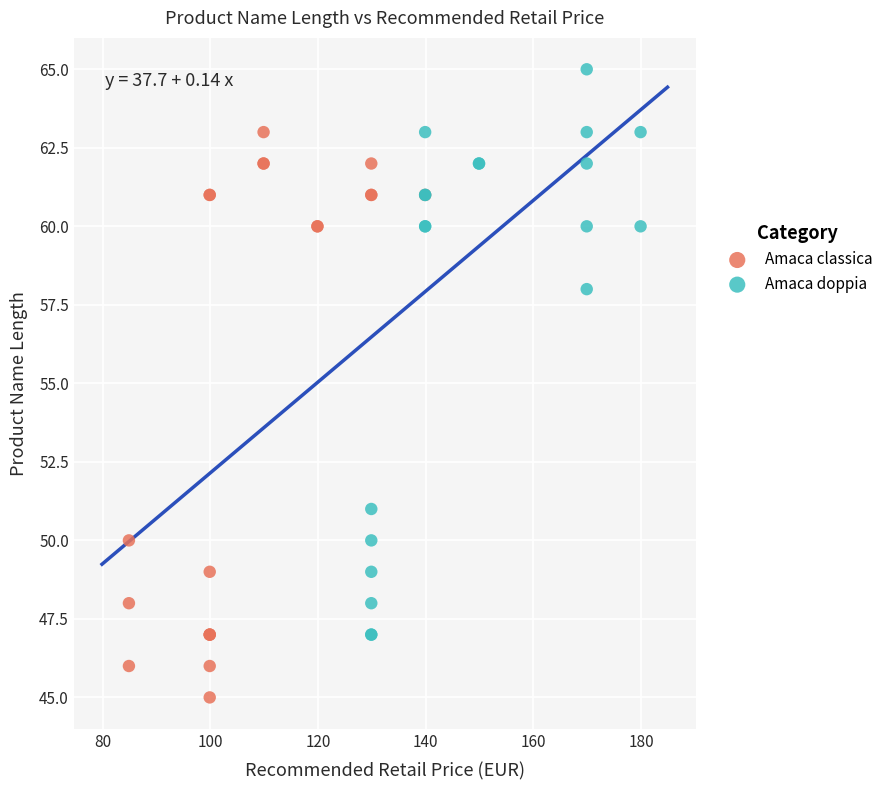

Which series contains the lowest Y value?

Amaca classica